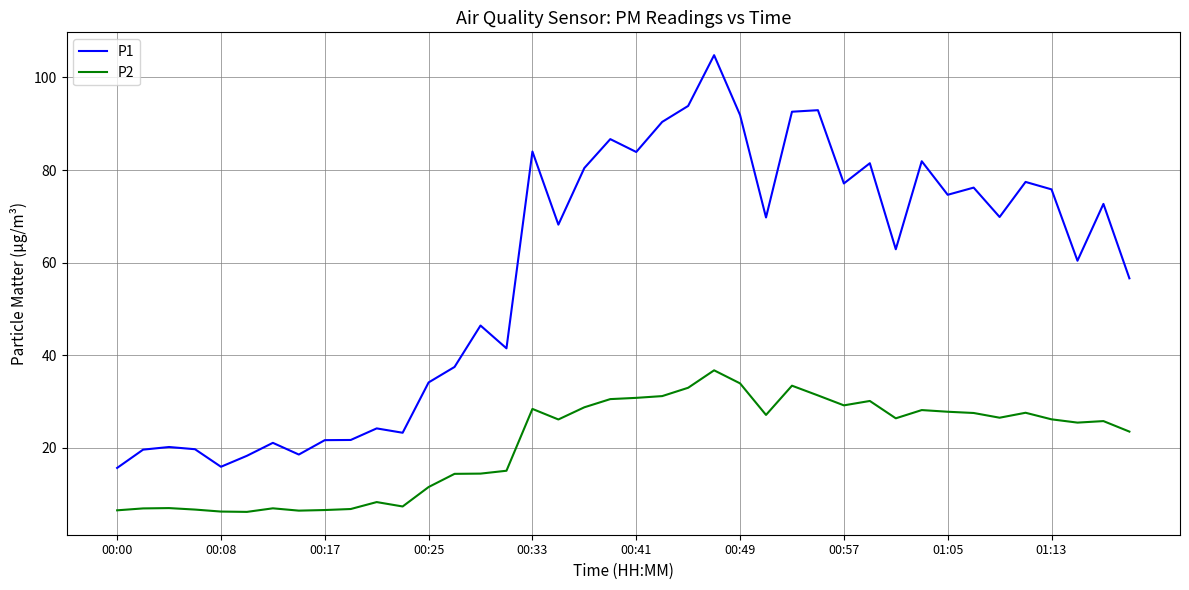

True or false: P2 has more than 2 points higher than both neighbors.

True